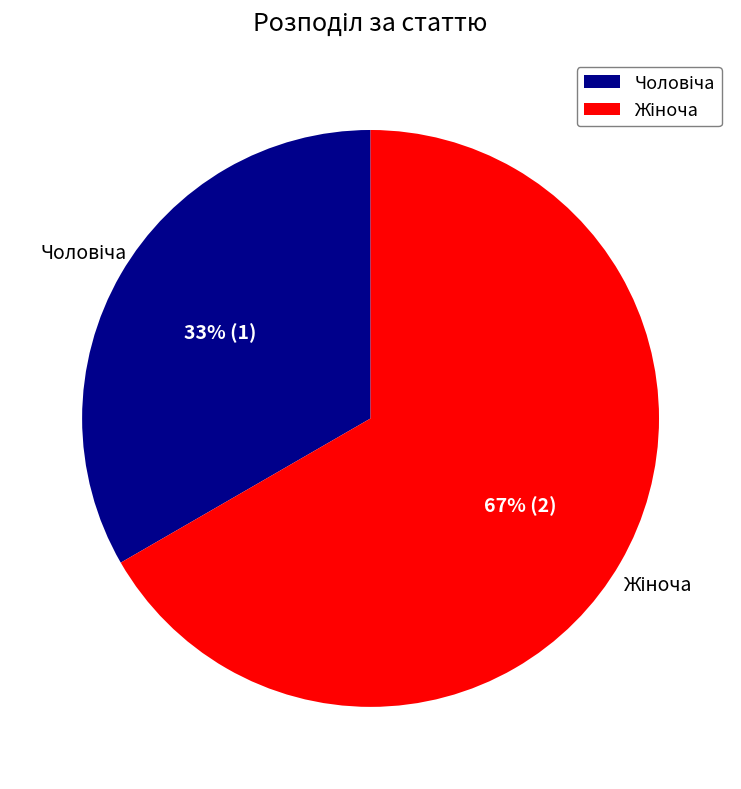

To the nearest percent, what is the average slice percentage?

50%